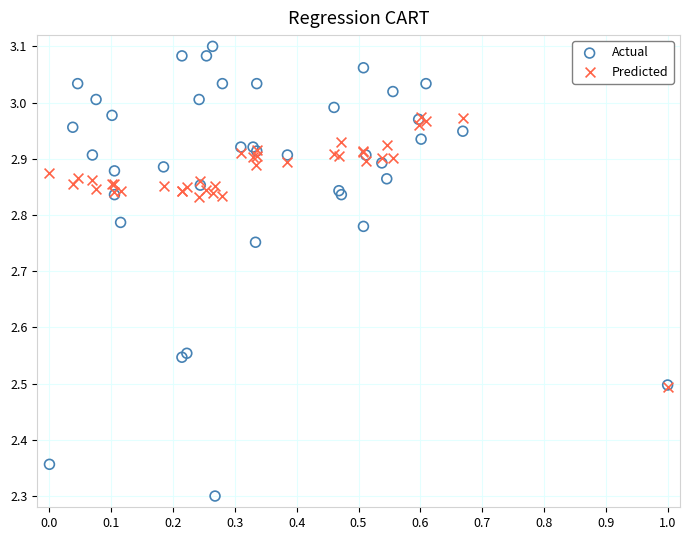

Across all series, what Y value is closest to 2?

2.3